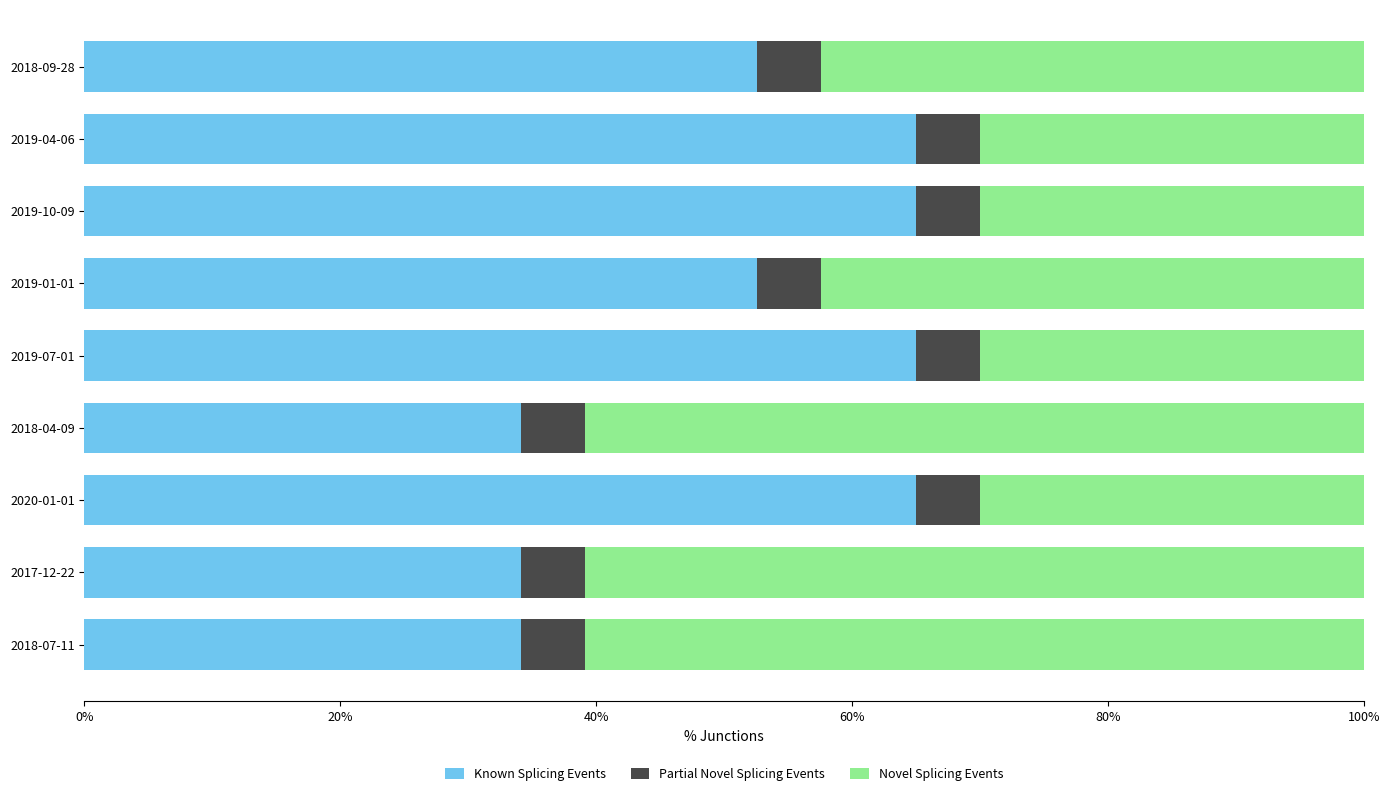

What is the sum of the Known Splicing Events values at 2019-07-01 and 2018-07-11?

99.1